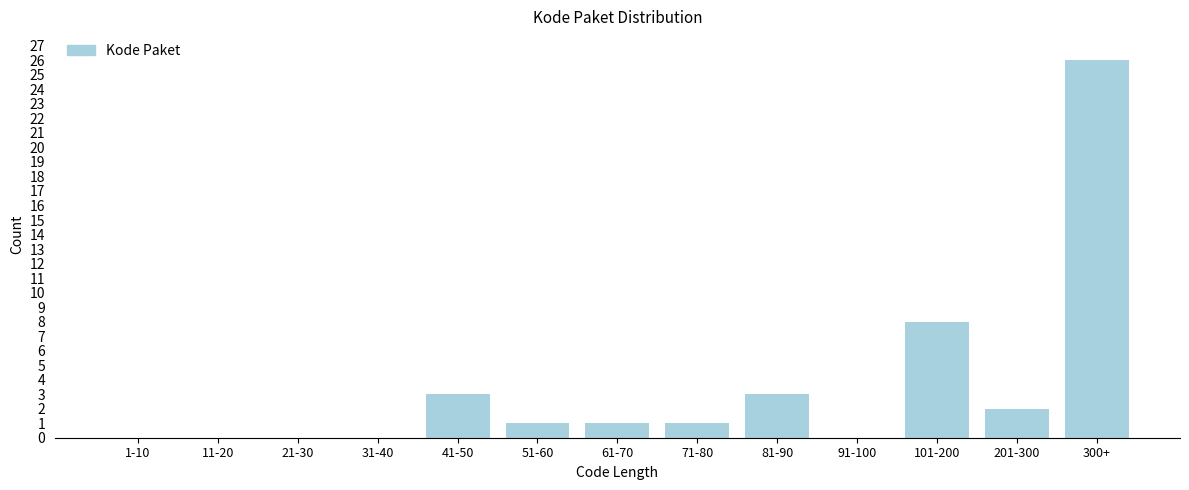

Reading left to right, what are all the values shown in this chart?

1-10=0	11-20=0	21-30=0	31-40=0	41-50=3	51-60=1	61-70=1	71-80=1	81-90=3	91-100=0	101-200=8	201-300=2	300+=26